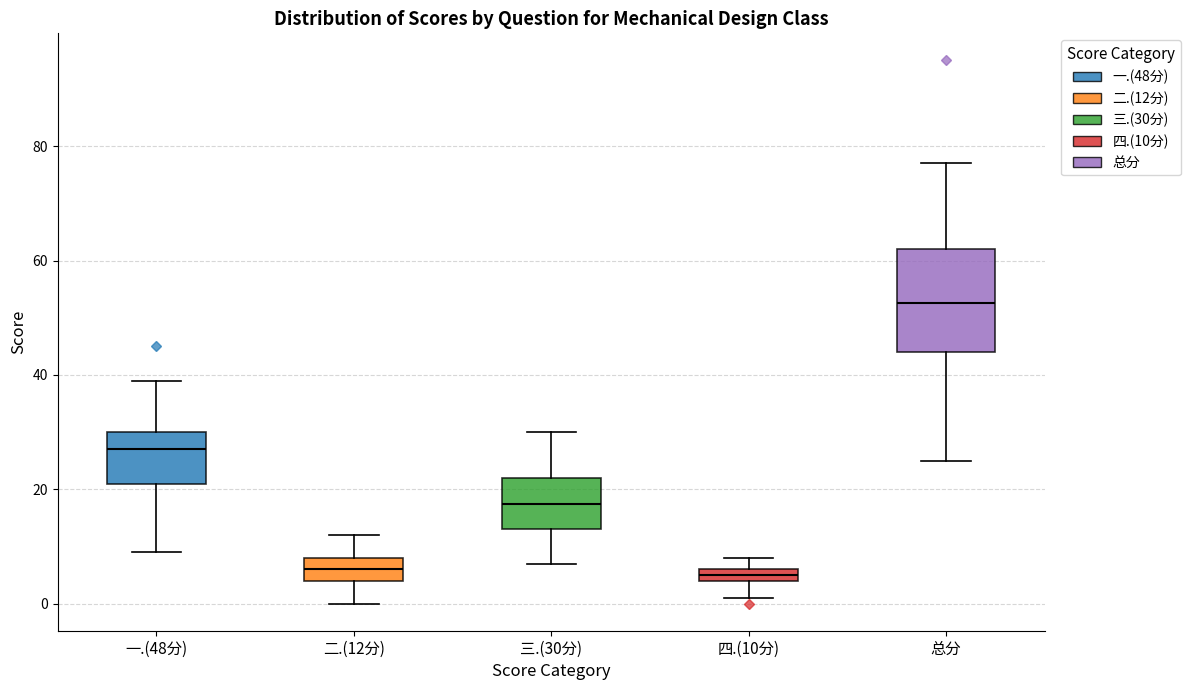

Comparing the boxes themselves (not the whiskers), which one is the tallest?

总分